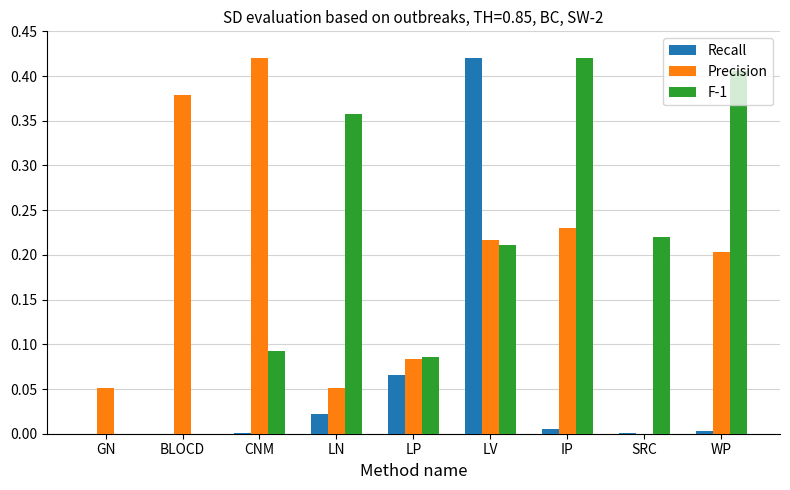

True or false: F-1 has a value of 0.1 at LV.

False